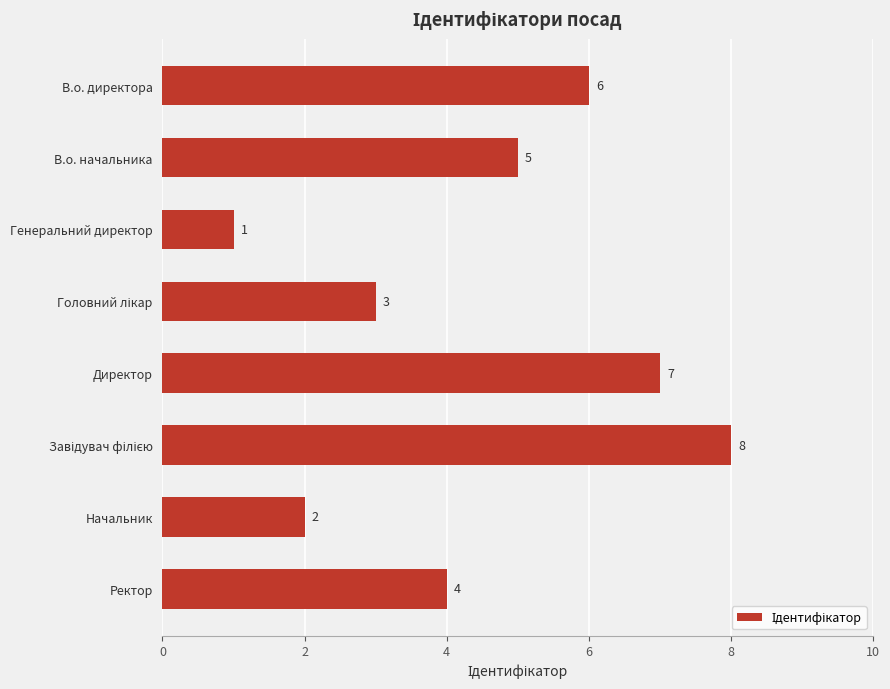

Is it true that the value at В.о. начальника is 5?

True